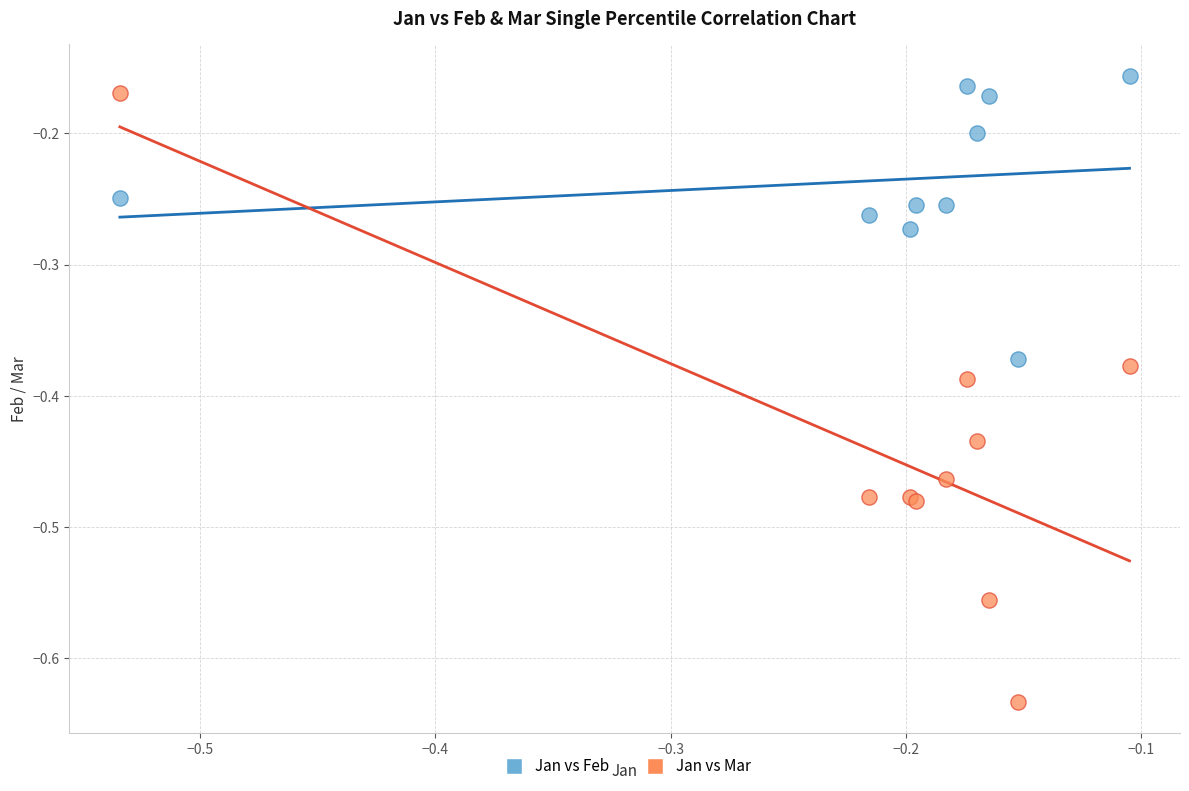

Which series contains the lowest Y value?

Jan vs Mar